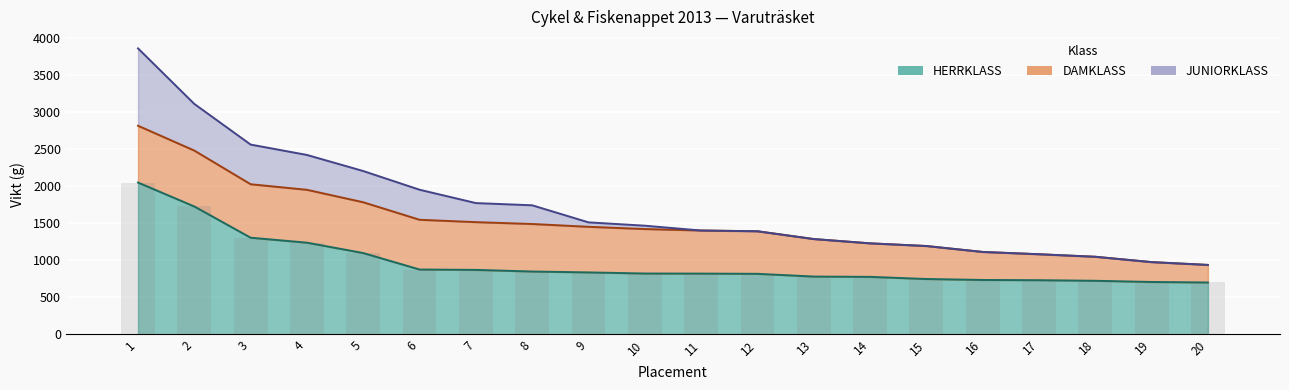

What is the value of the HERRKLASS bar at the 1st from the left?

2046